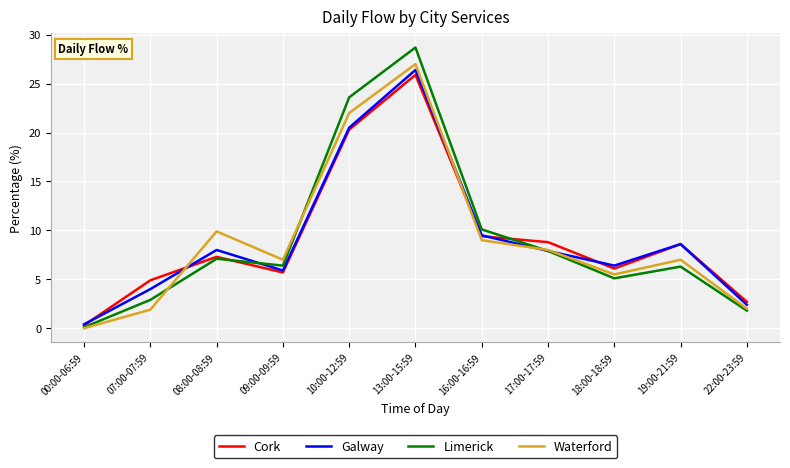

Is it true that Cork equals 10.5 at 08:00-08:59?

False